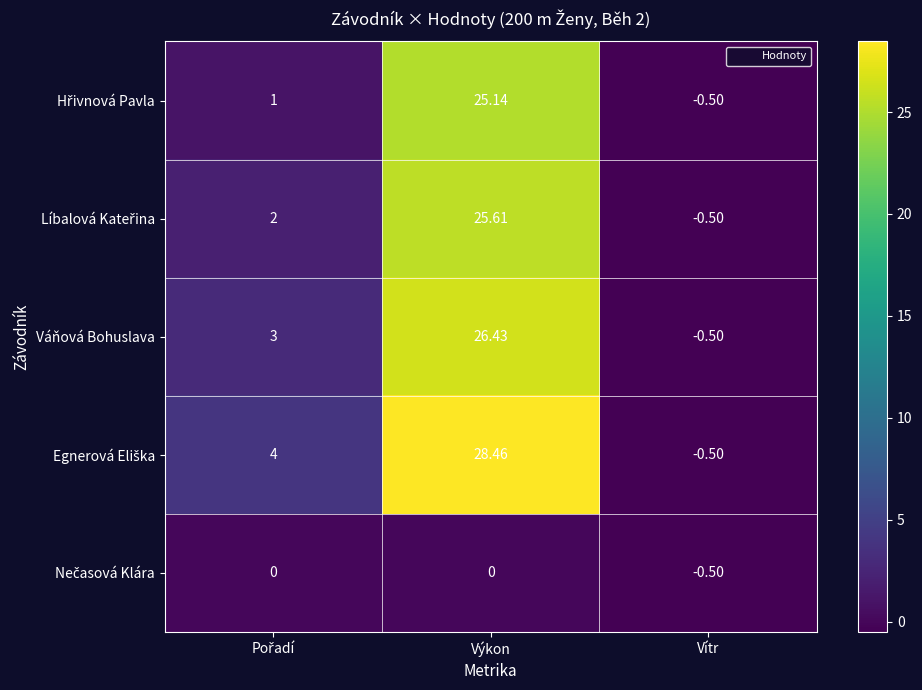

Which category has the lowest value across all series?

Vítr